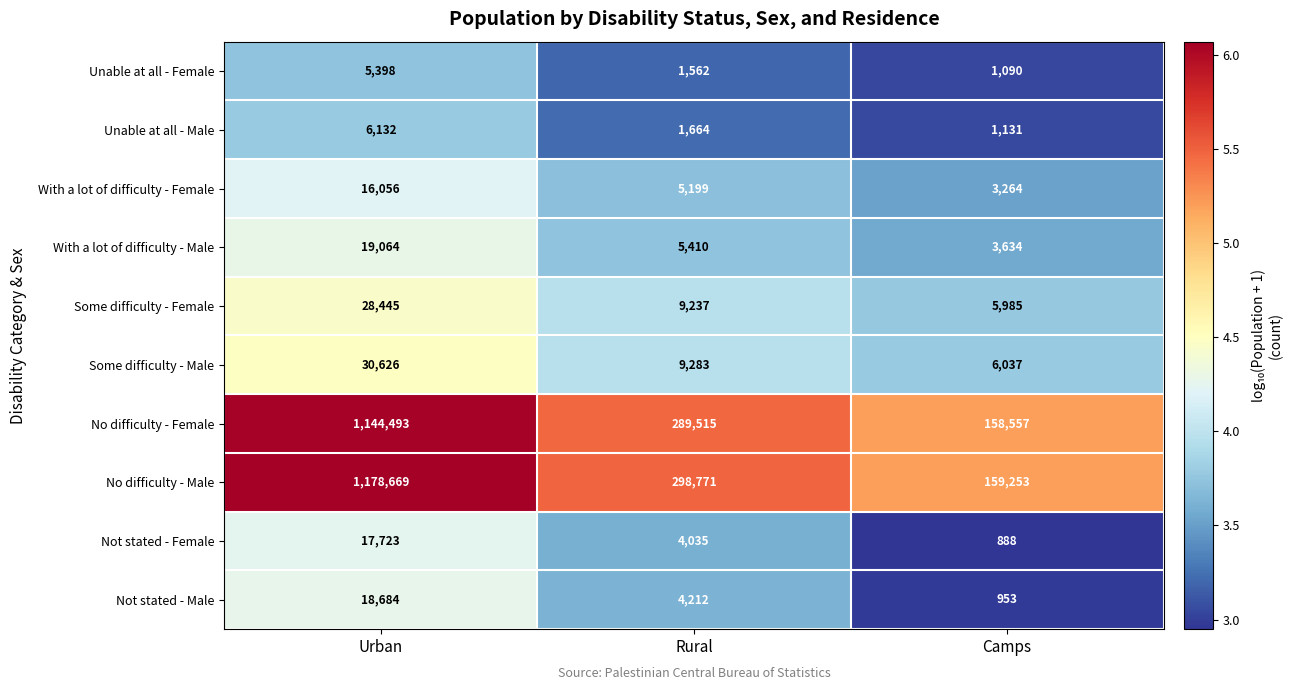

What is the difference between the Some difficulty - Female values at Urban and Camps?

22460